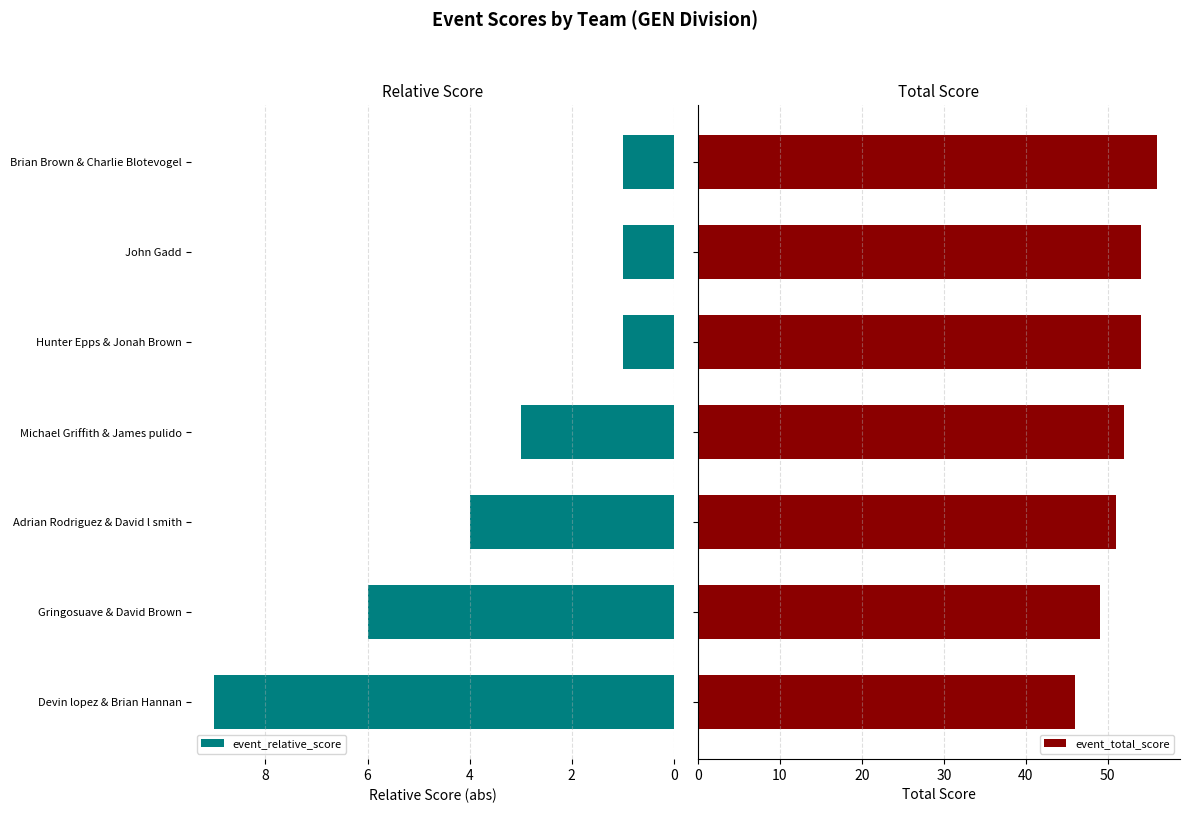

What is the average value of the event_total_score series?

52